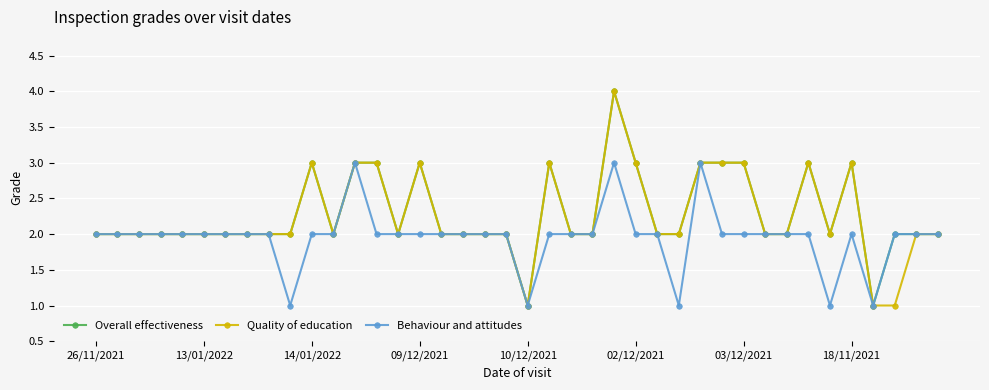

What is the value of the Quality of education point at the 20th from the left?

2